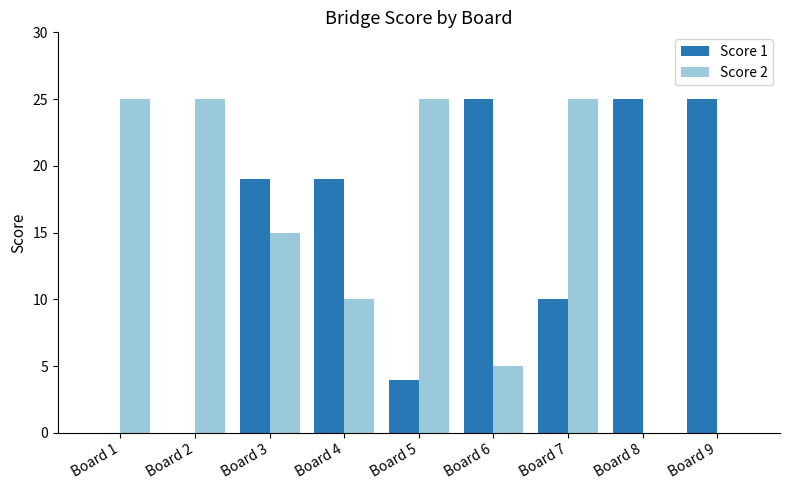

What is the sum of the Score 2 values at Board 1 and Board 7?

50